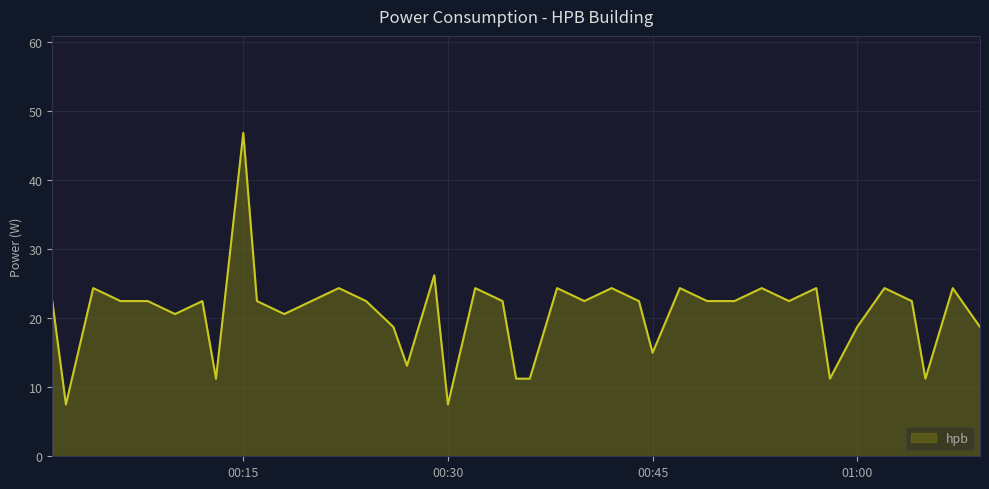

What is the difference between the maximum and minimum values?

39.4